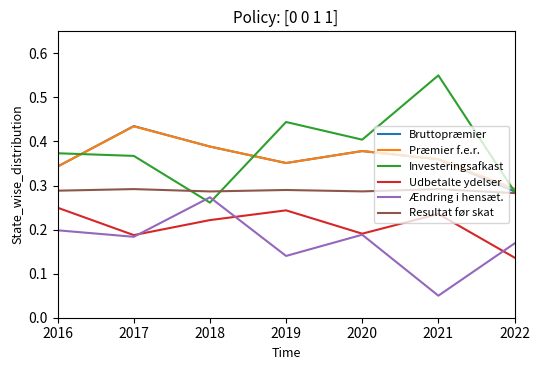

Which series has the widest spread of values?

Investeringsafkast